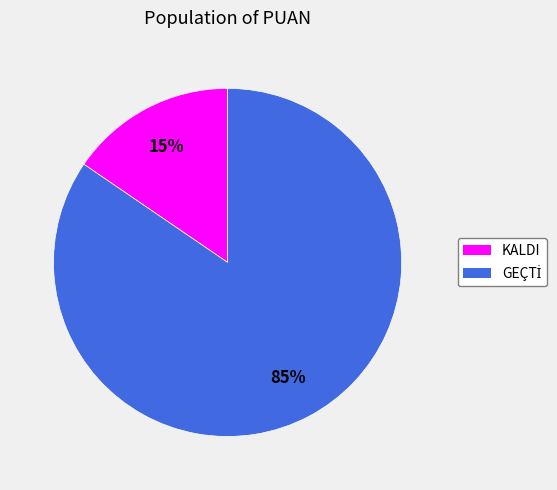

Which slice is the smallest?

KALDI